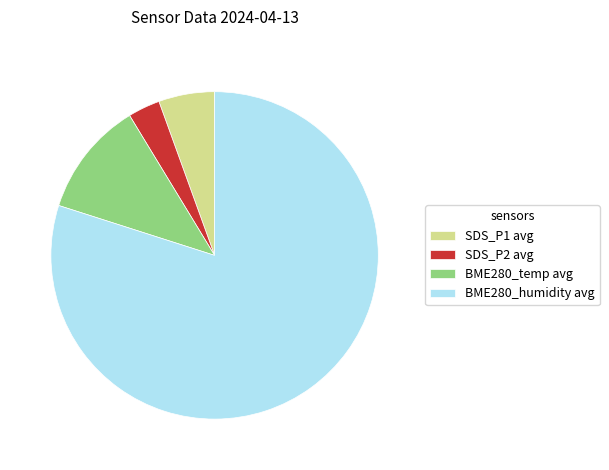

Rank the categories by value from highest to lowest.

BME280_humidity avg, BME280_temp avg, SDS_P1 avg, SDS_P2 avg